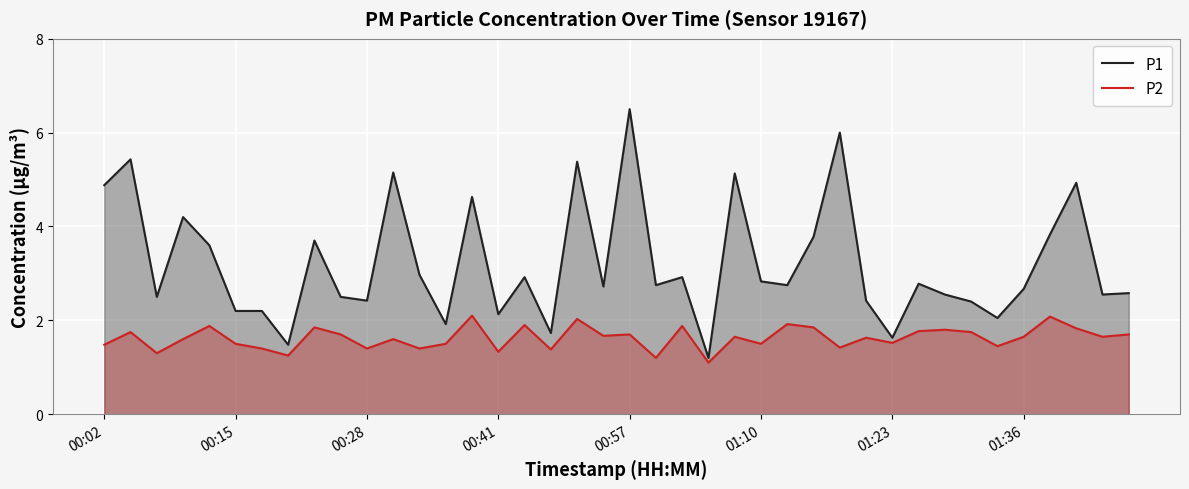

How many interior local valleys does the P1 series have?

13